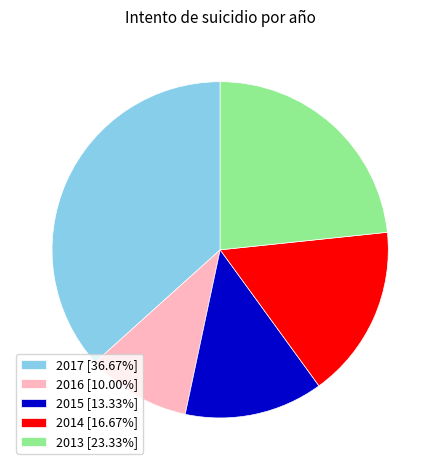

Does 2013 [23.33%] account for over 50% of the chart?

No